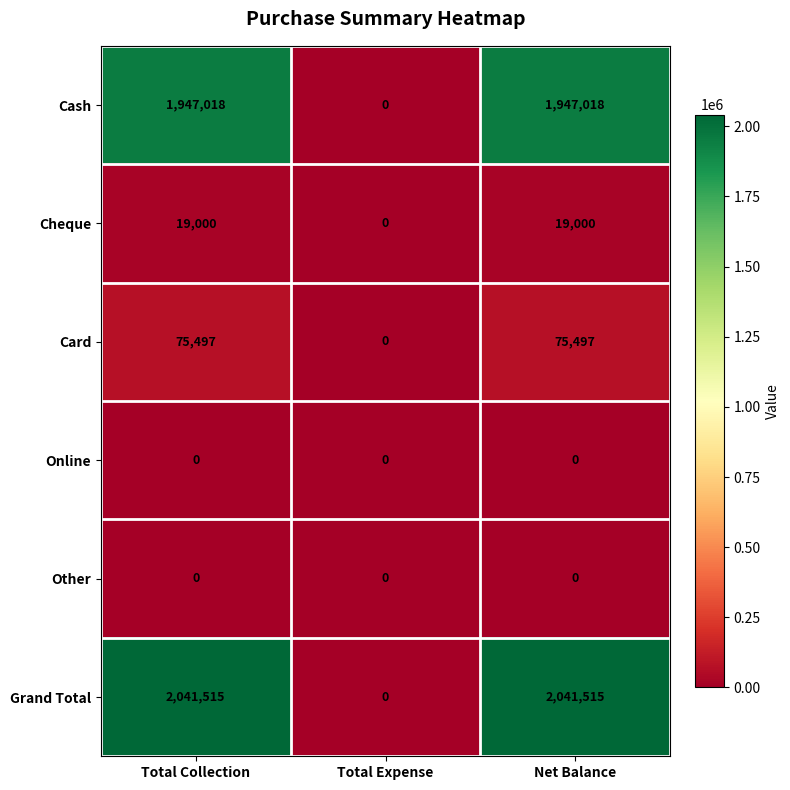

The value of Grand Total at Total Expense is 0. True or false?

True